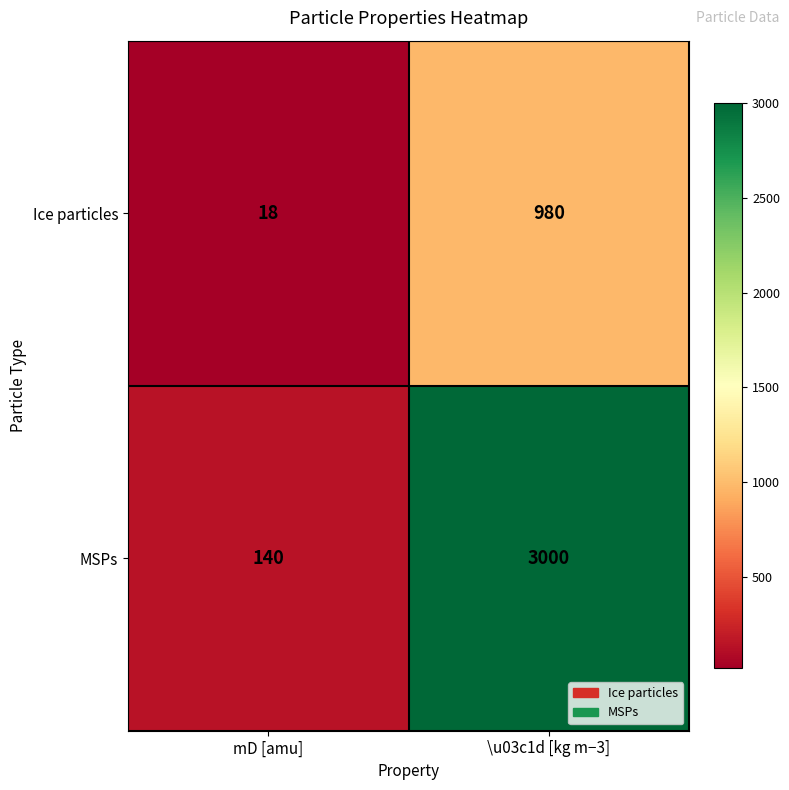

The value of Ice particles at \u03c1d [kg m−3] is 980. True or false?

True